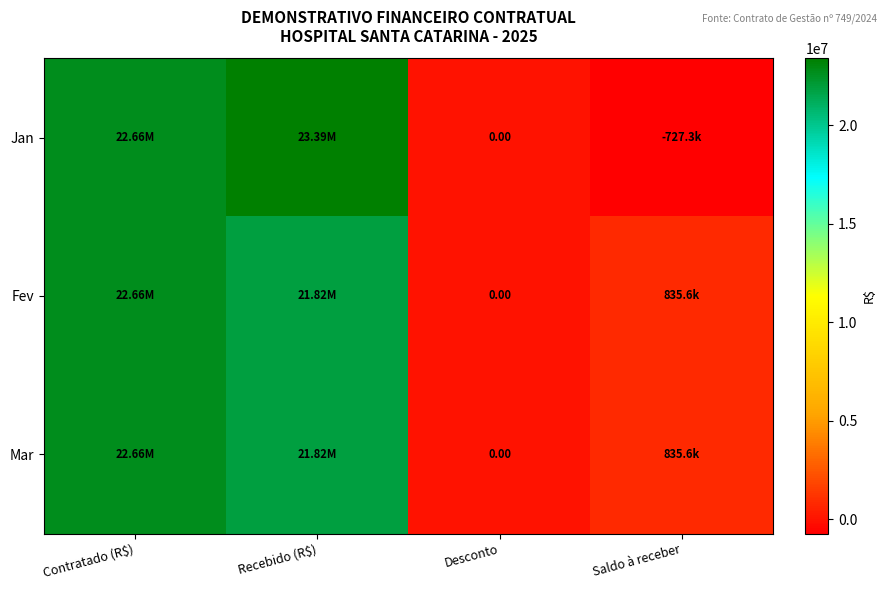

Which series has the largest total across all categories?

Jan